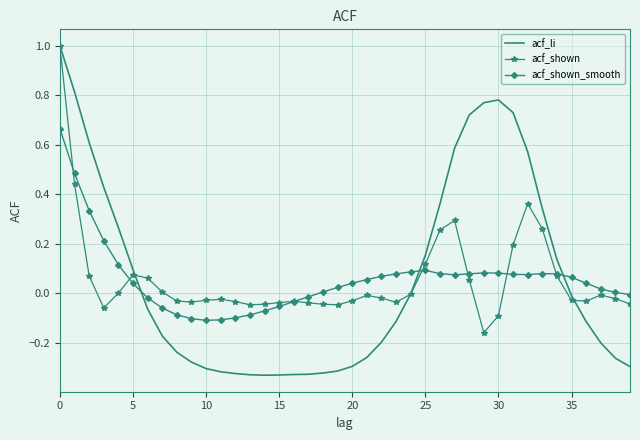

Which series has the widest spread of values?

acf_li